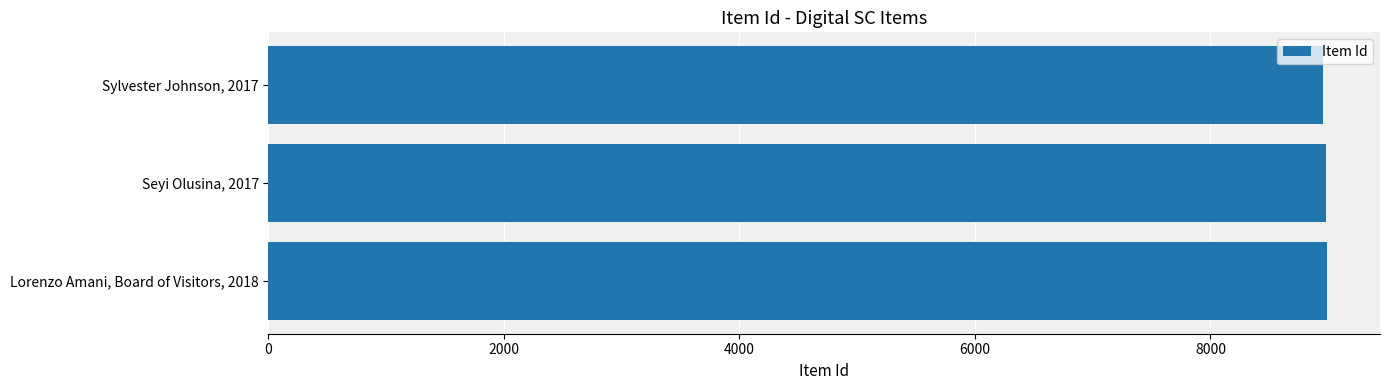

Count the values in the range 8956 to 8991.

3